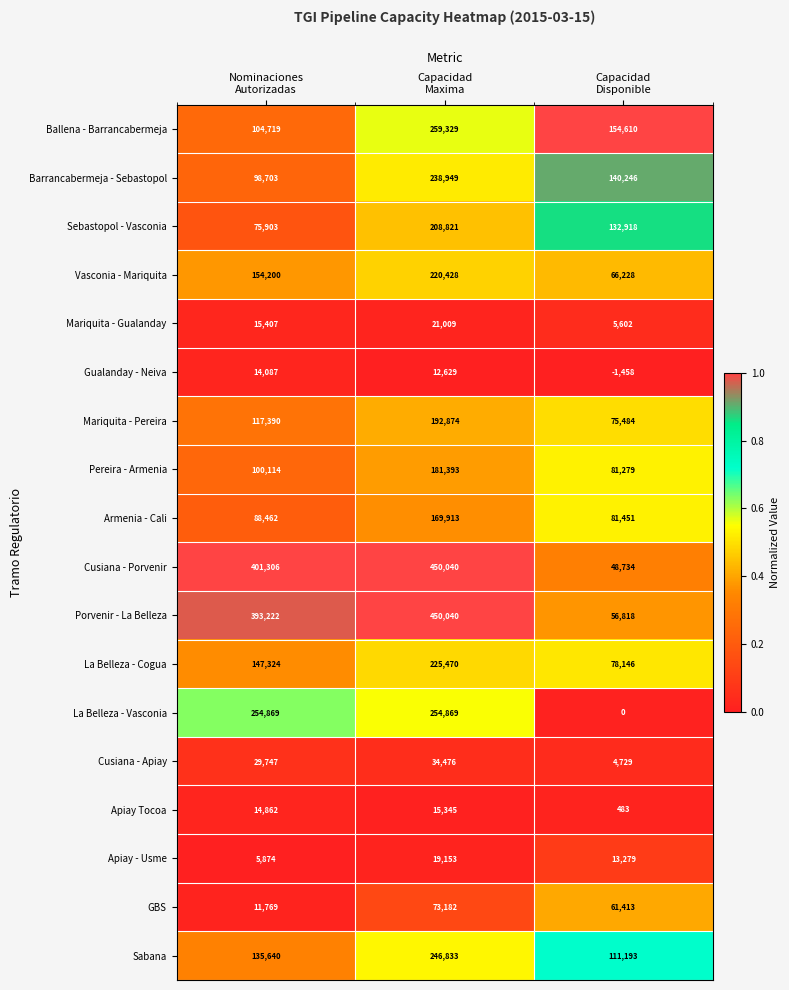

Which series has the largest range (max minus min)?

Cusiana - Porvenir